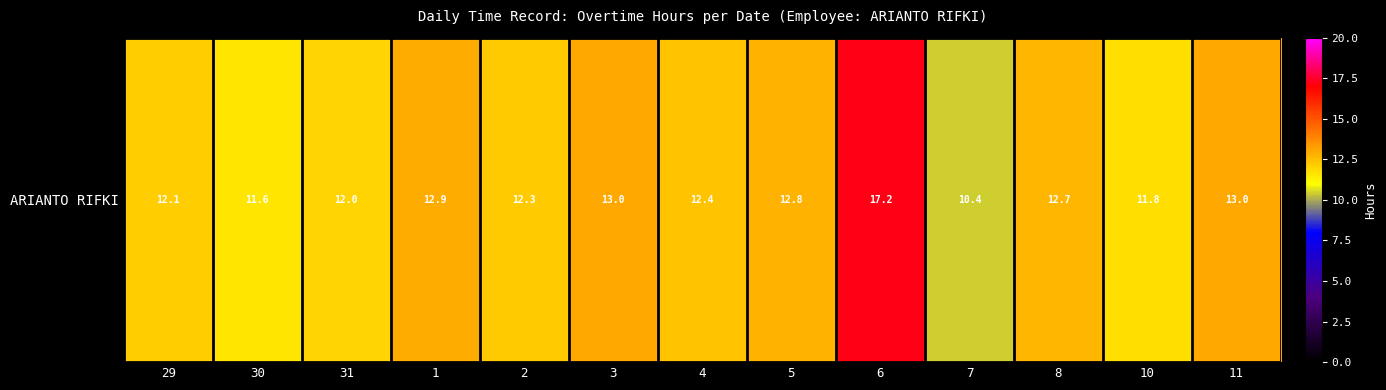

How many series are shown in this chart?

1